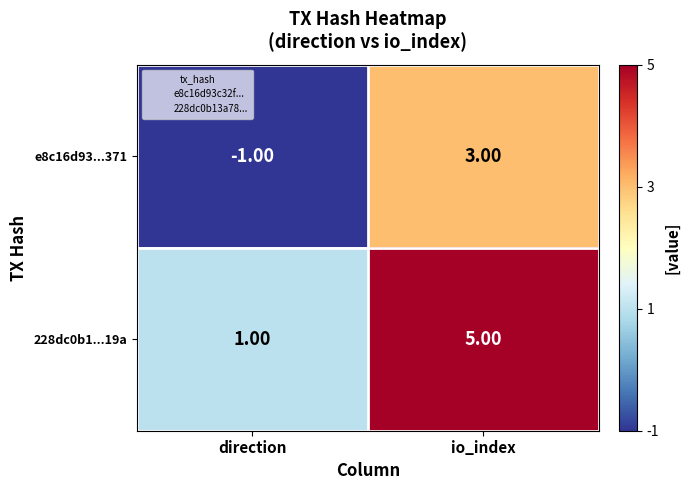

What is the difference between the maximum and minimum values in the e8c16d93...371 series?

4